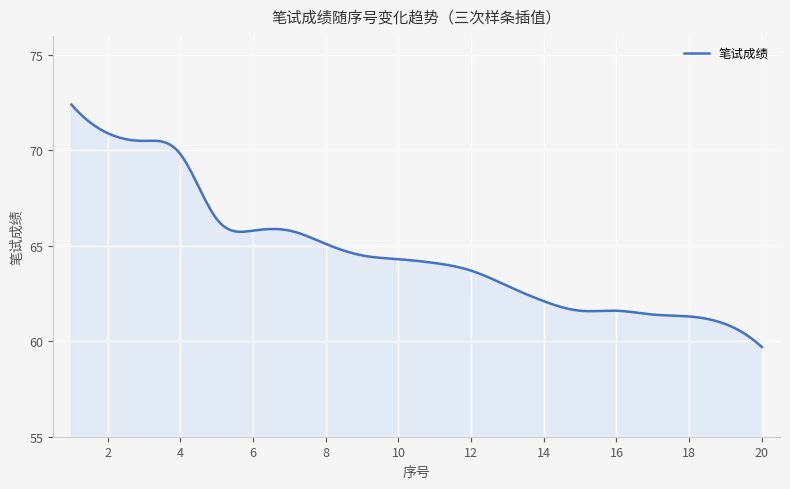

What is the difference between the maximum and minimum values?

12.7